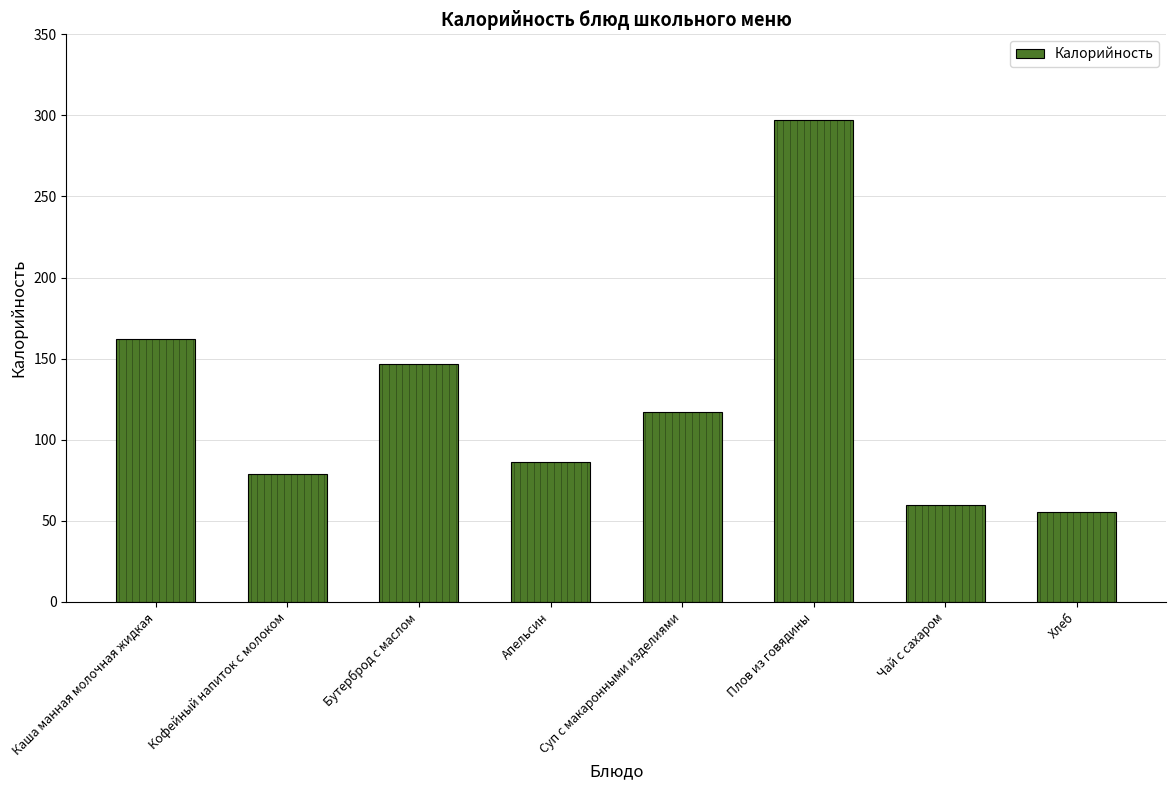

What is the sum of the values at Чай с сахаром and Хлеб?

115.7